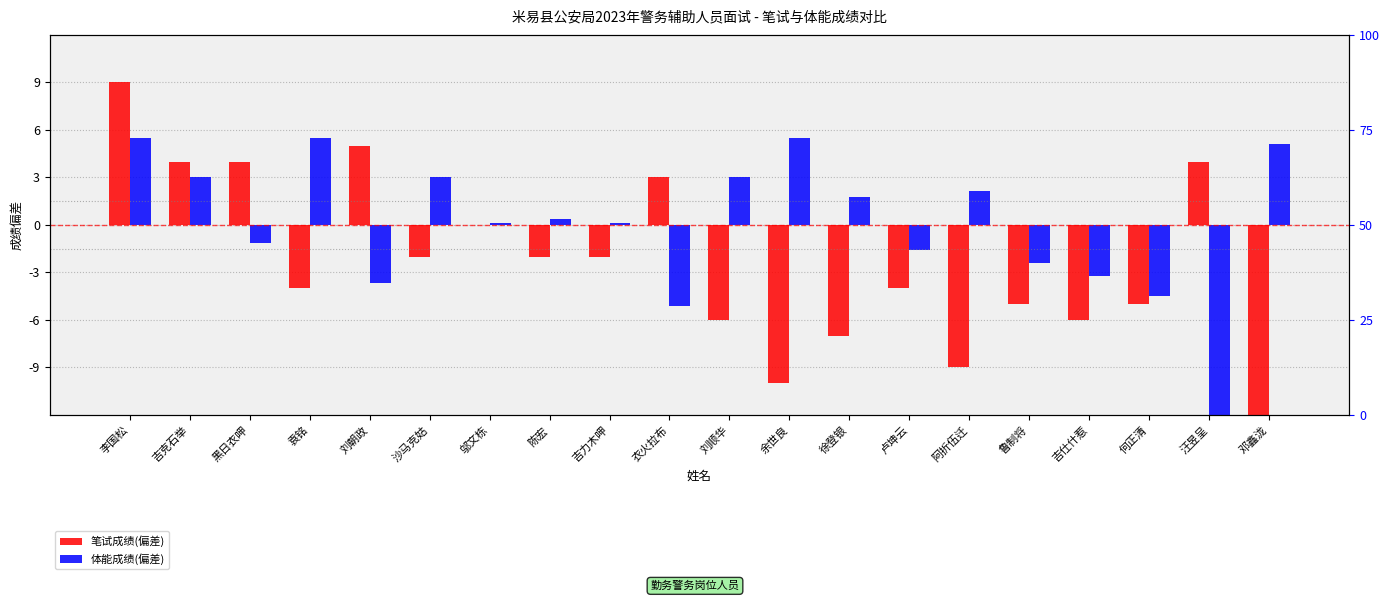

List the labels in order of 体能成绩(偏差) value, smallest first.

汪昱呈, 衣火拉布, 何正清, 刘朝政, 吉仕什惹, 鲁制将, 卢坤云, 黑日衣呷, 邬文栋, 吉力木呷, 陈宏, 徐登银, 阿折伍迁, 吉克石举, 沙马克姑, 刘顺华, 邓鑫泷, 李国松, 袁铭, 余世良